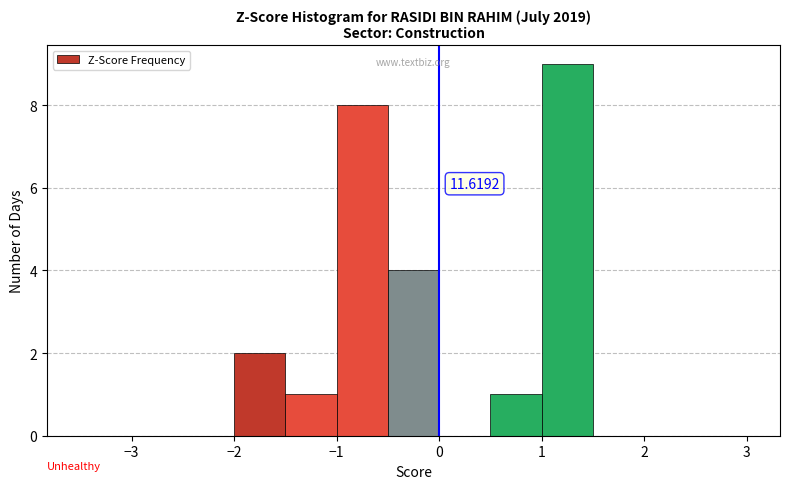

Which range on the x-axis has the tallest bar?

1.0 to 1.5